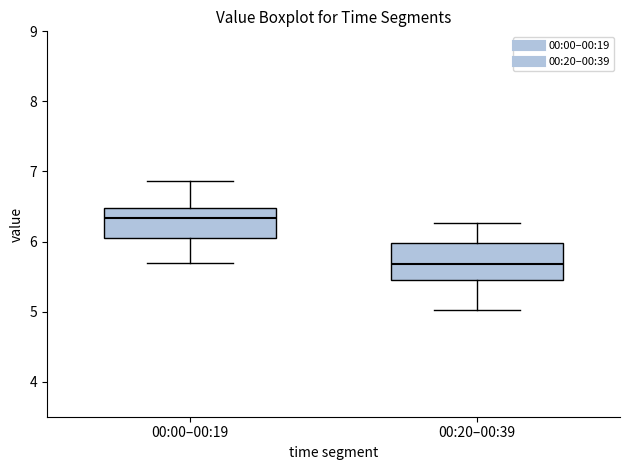

Which box's median line is the lowest?

00:20–00:39